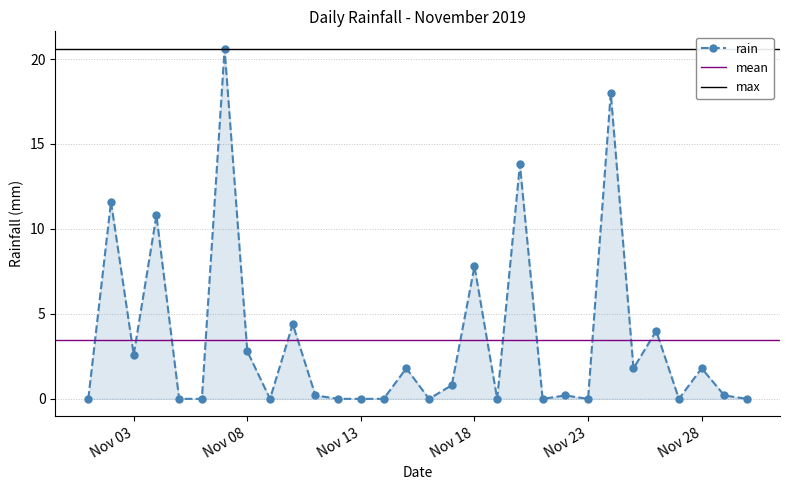

True or false: the data shows 0.0 at 2019-11-16.

True